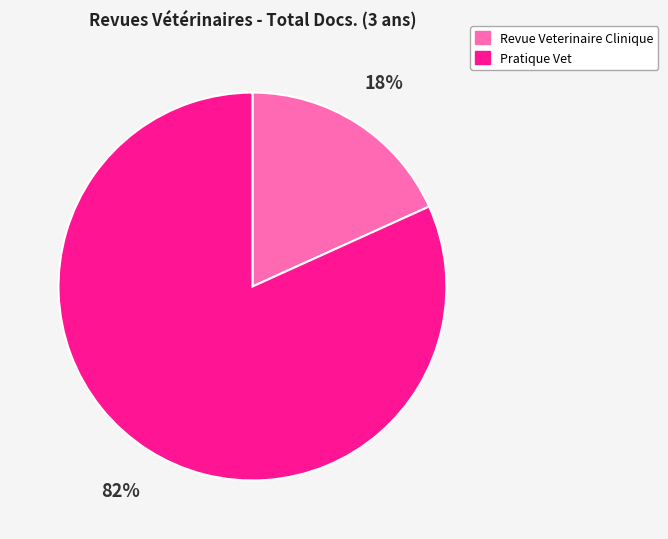

Rank the categories by value from highest to lowest.

Pratique Vet, Revue Veterinaire Clinique